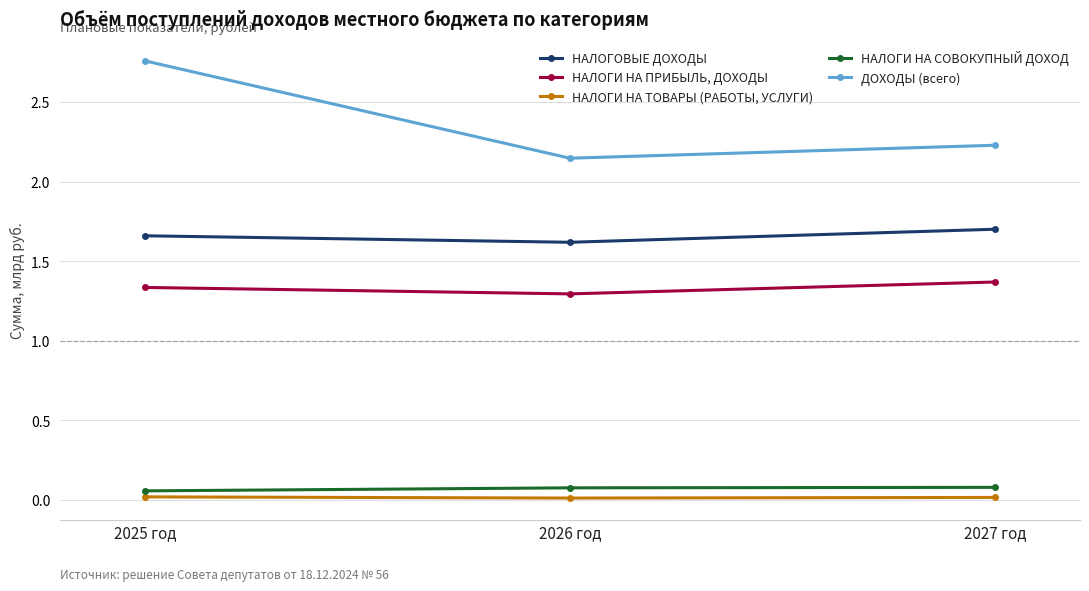

Rank the categories by НАЛОГОВЫЕ ДОХОДЫ value from lowest to highest.

2026 год, 2025 год, 2027 год